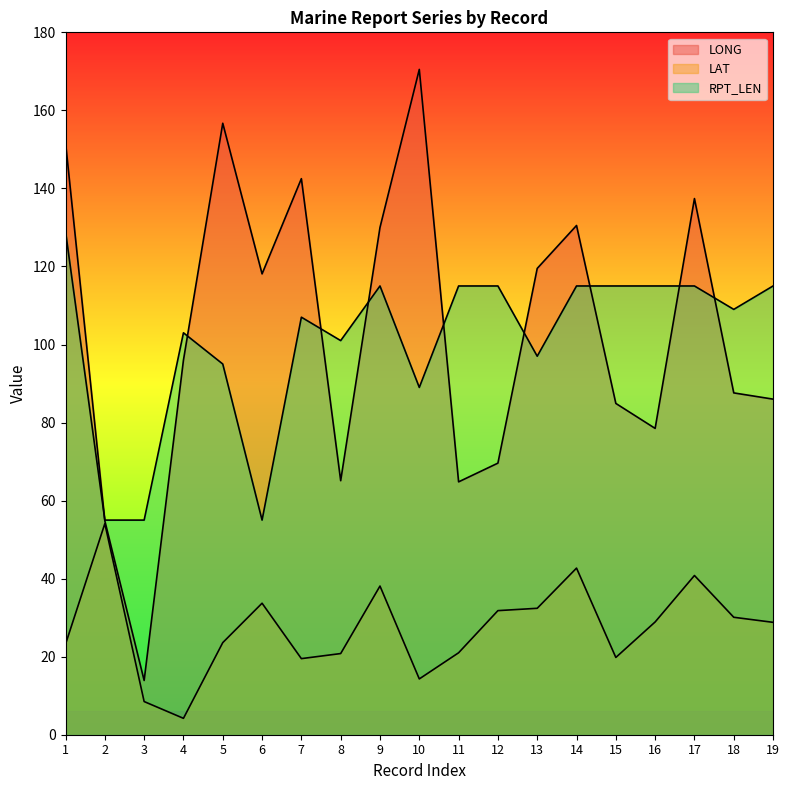

Which category has the highest value in the RPT_LEN series?

1